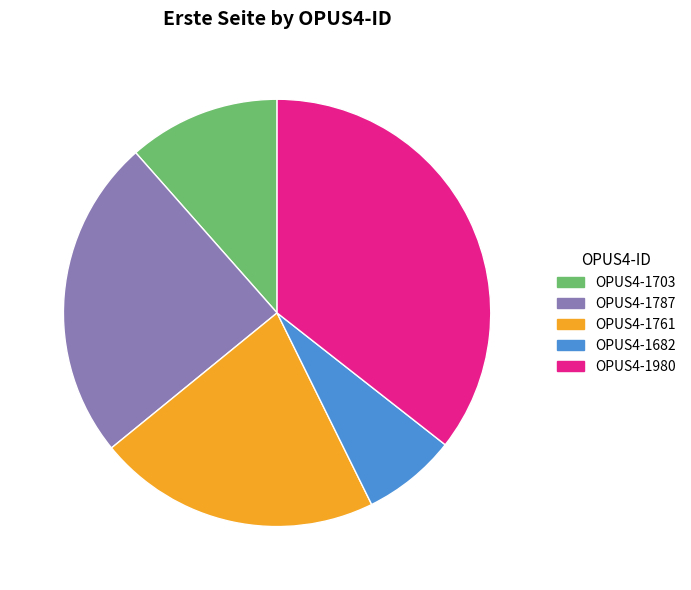

Which slice is the largest?

OPUS4-1980